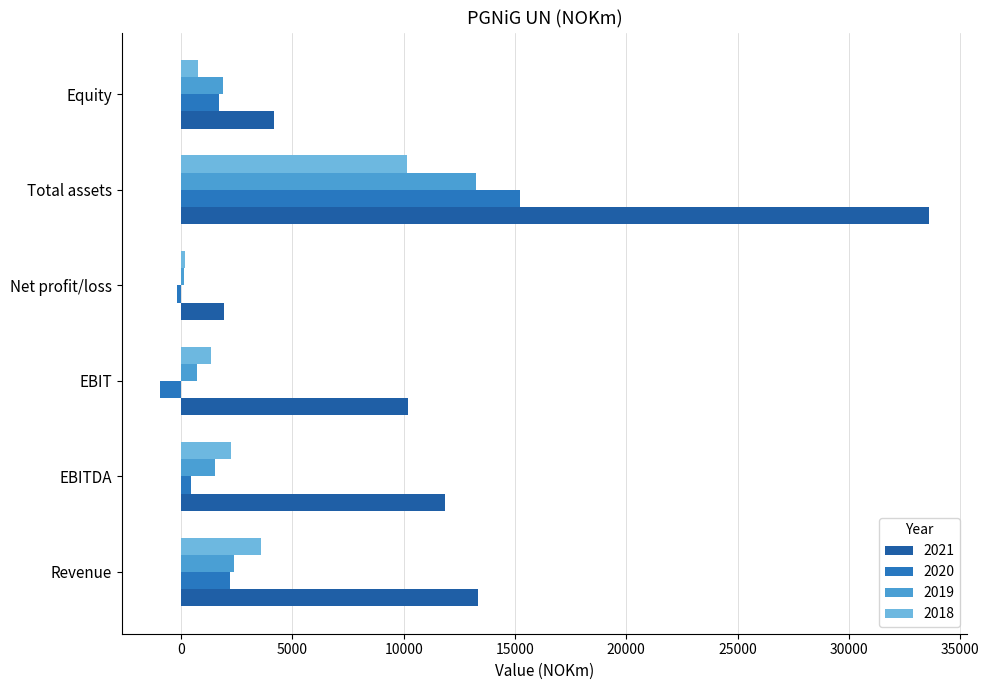

What value does the 2019 series have at Equity, to the nearest 100?

1900